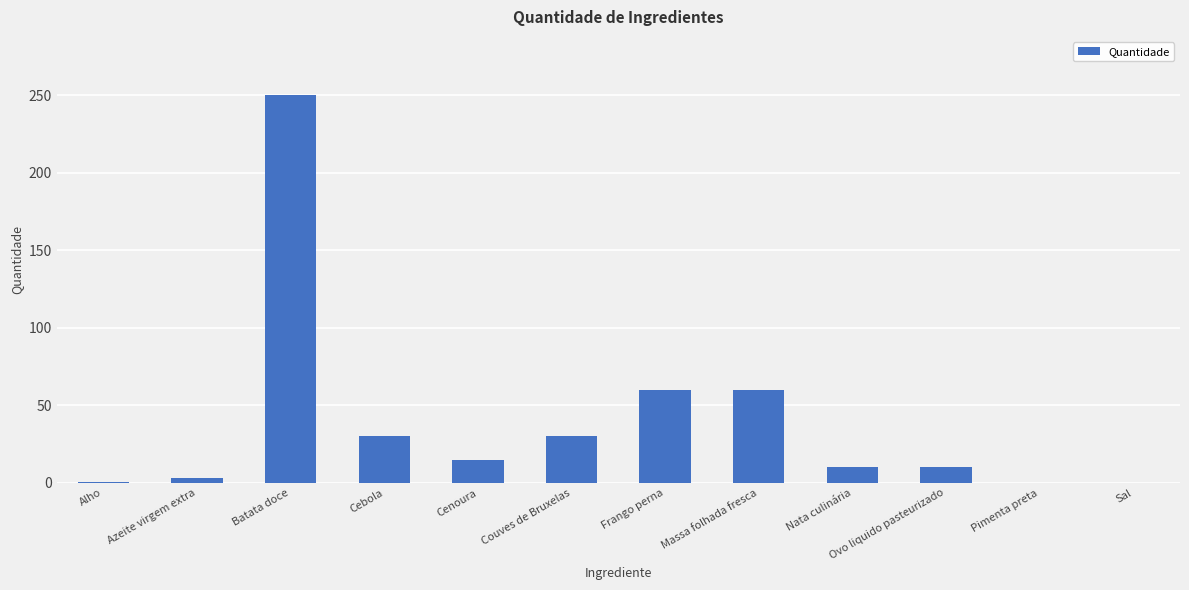

Between Batata doce and Sal, which is larger?

Batata doce